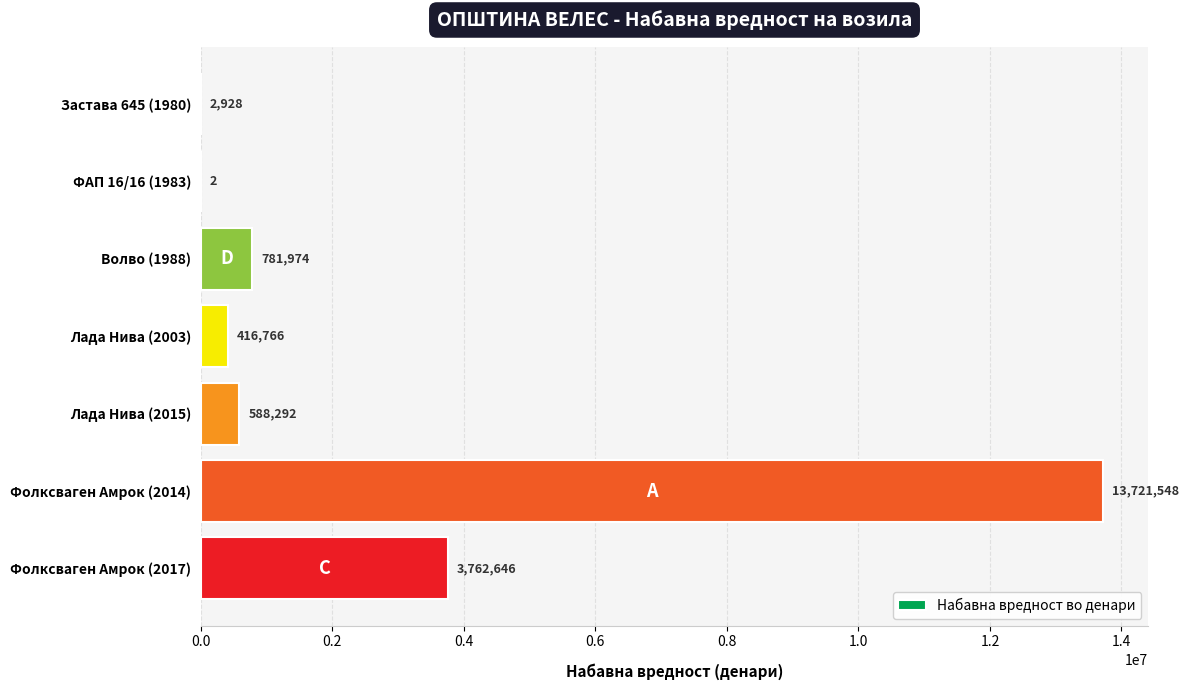

Are the bars grouped side by side (vs. stacked)?

No